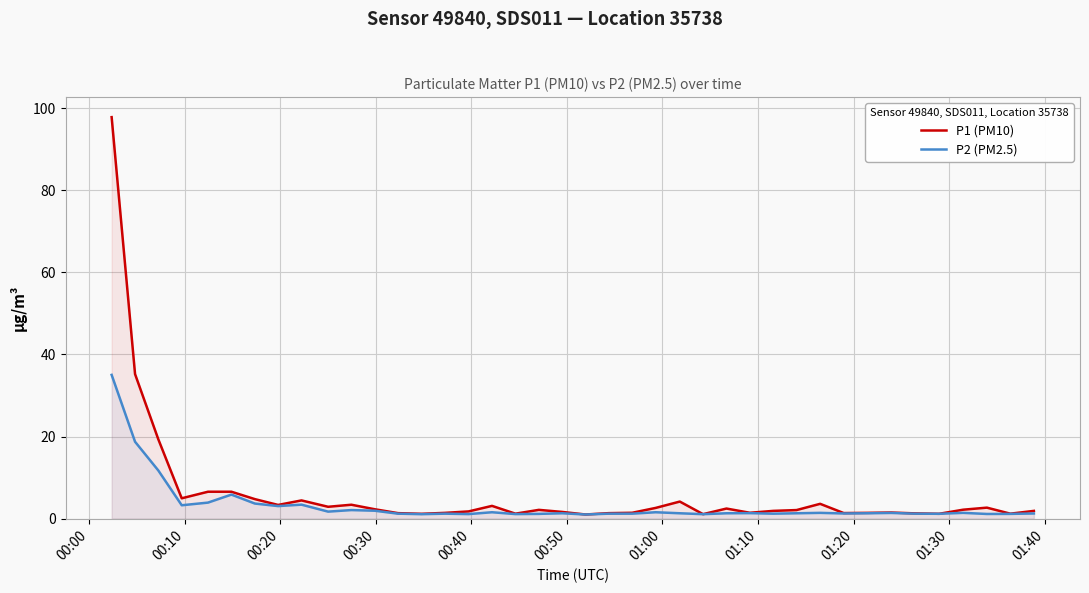

List the series in order of their peak value, highest first.

P1 (PM10), P2 (PM2.5)